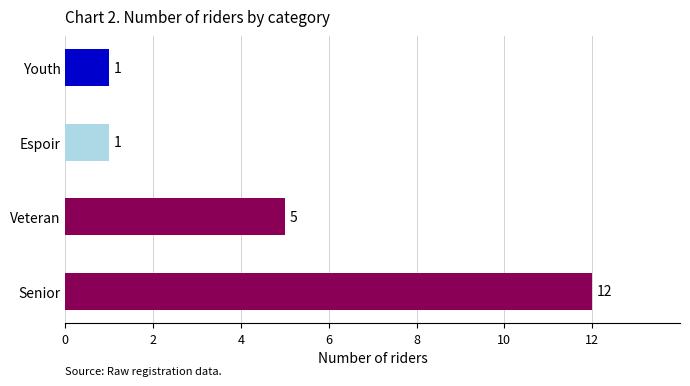

What is the sum of all values?

19